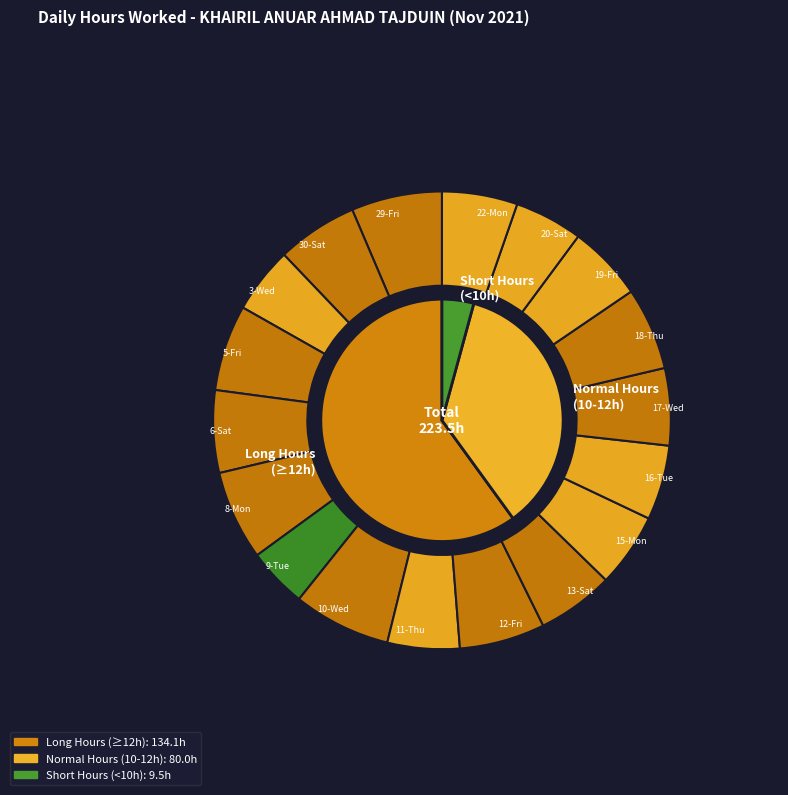

The 12-Fri slice represents 6% of the pie. True or false?

True